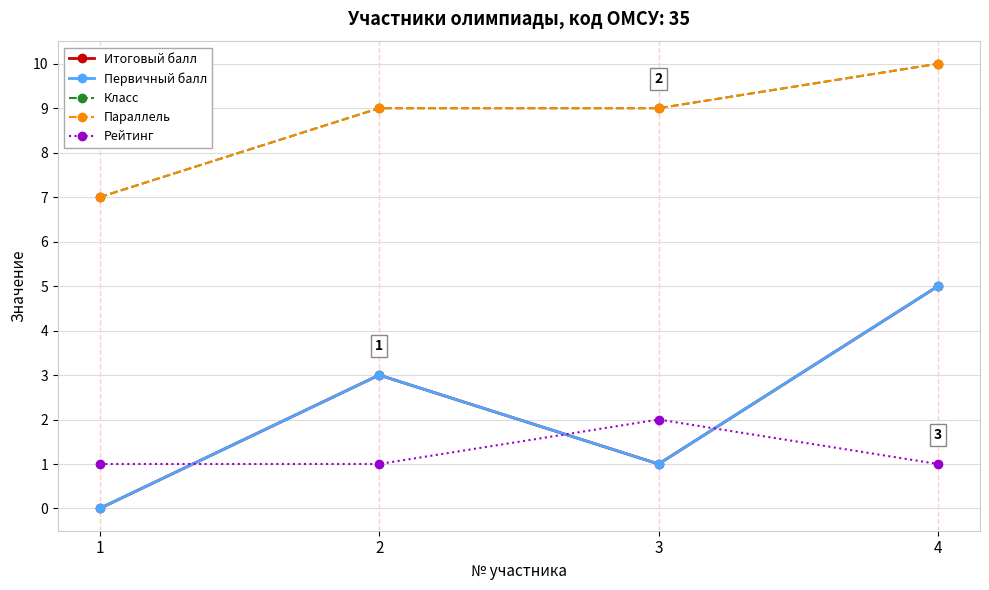

Which series changed the most between 1 and 4?

Итоговый балл